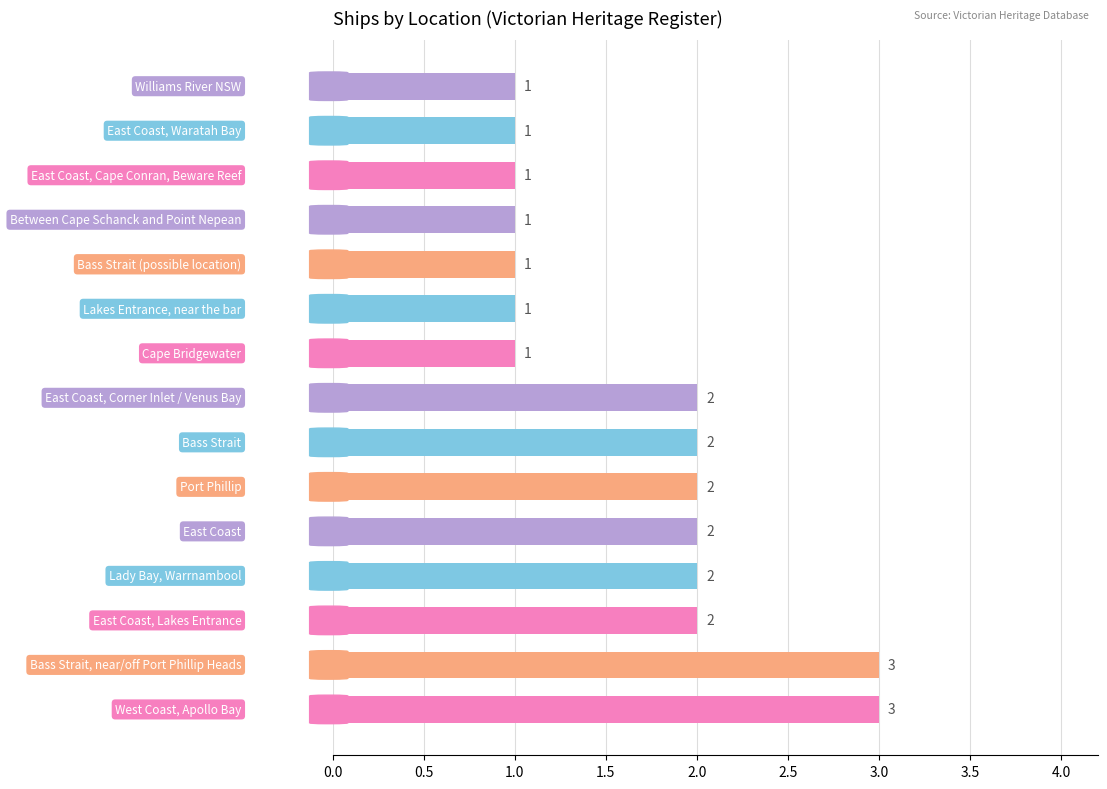

Reading bottom to top, what are all the values shown in this chart?

3	3	2	2	2	2	2	2	1	1	1	1	1	1	1